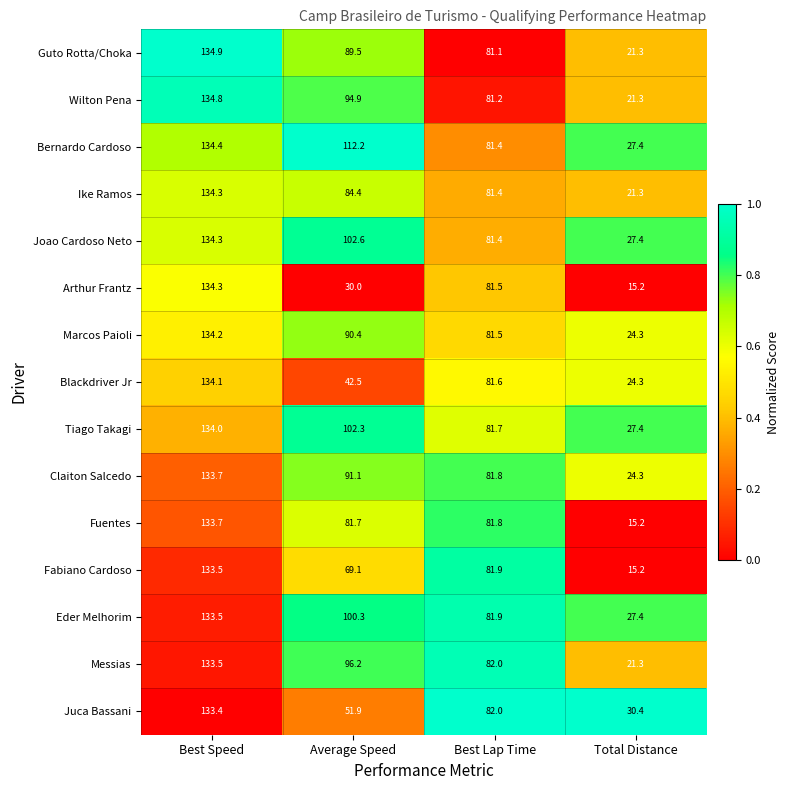

At how many categories does at least one series exceed 73?

3